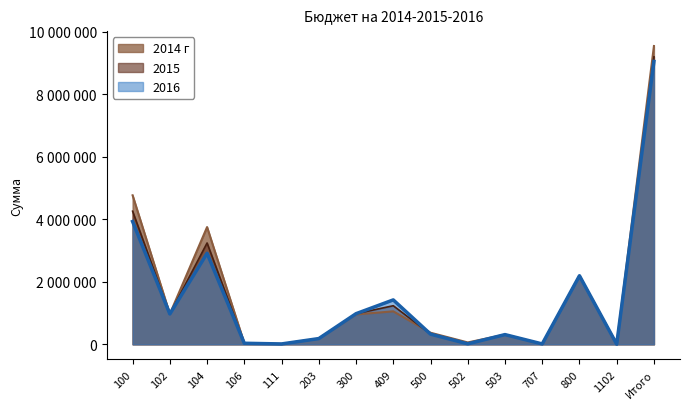

What is the highest value of the 2014 г series?

9544700